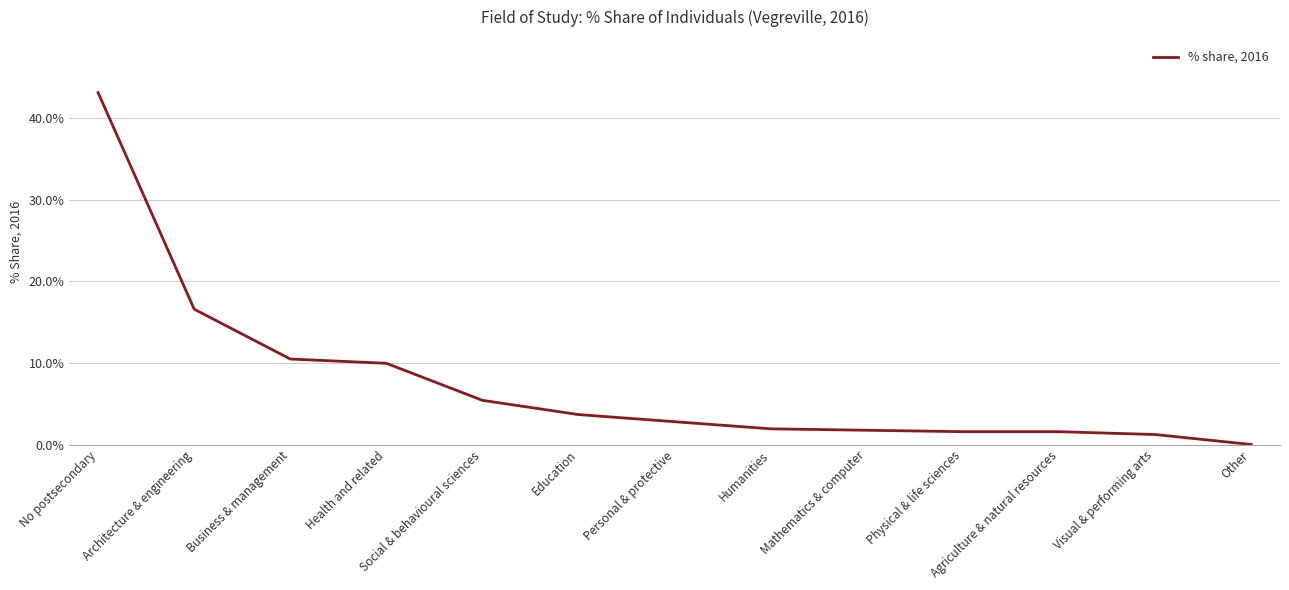

At which category does the chart reach its minimum across all series?

Other